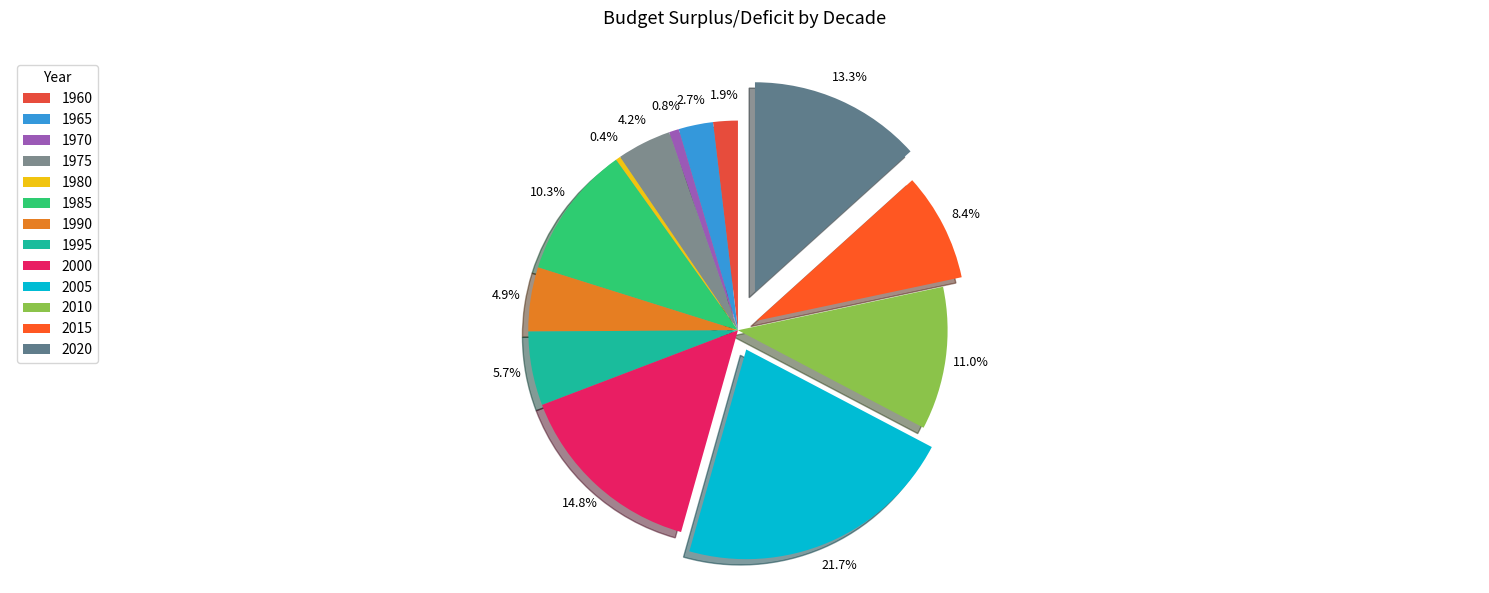

Is 2020 the majority of the pie?

No